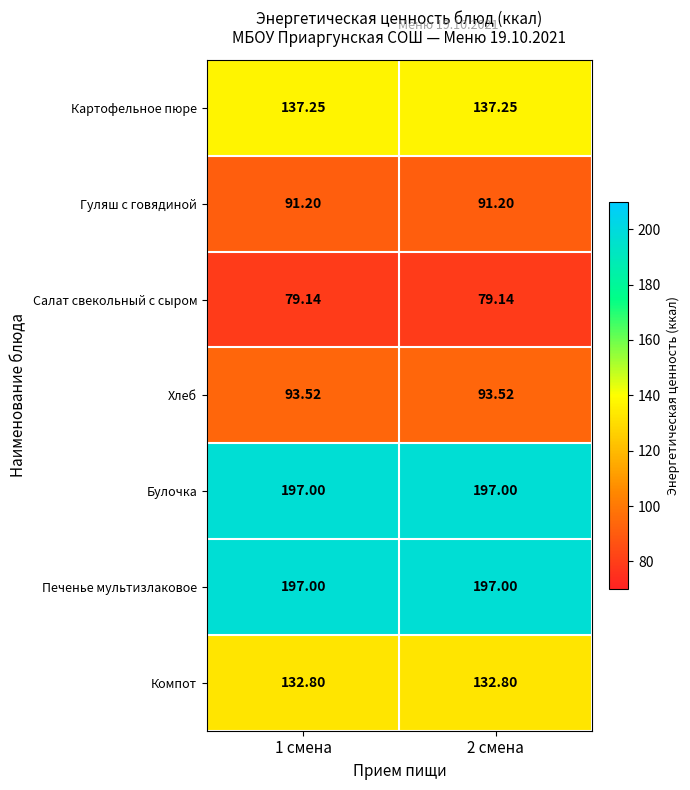

Is the value of Печенье мультизлаковое at 1 смена greater than the value of Картофельное пюре at 2 смена?

Yes